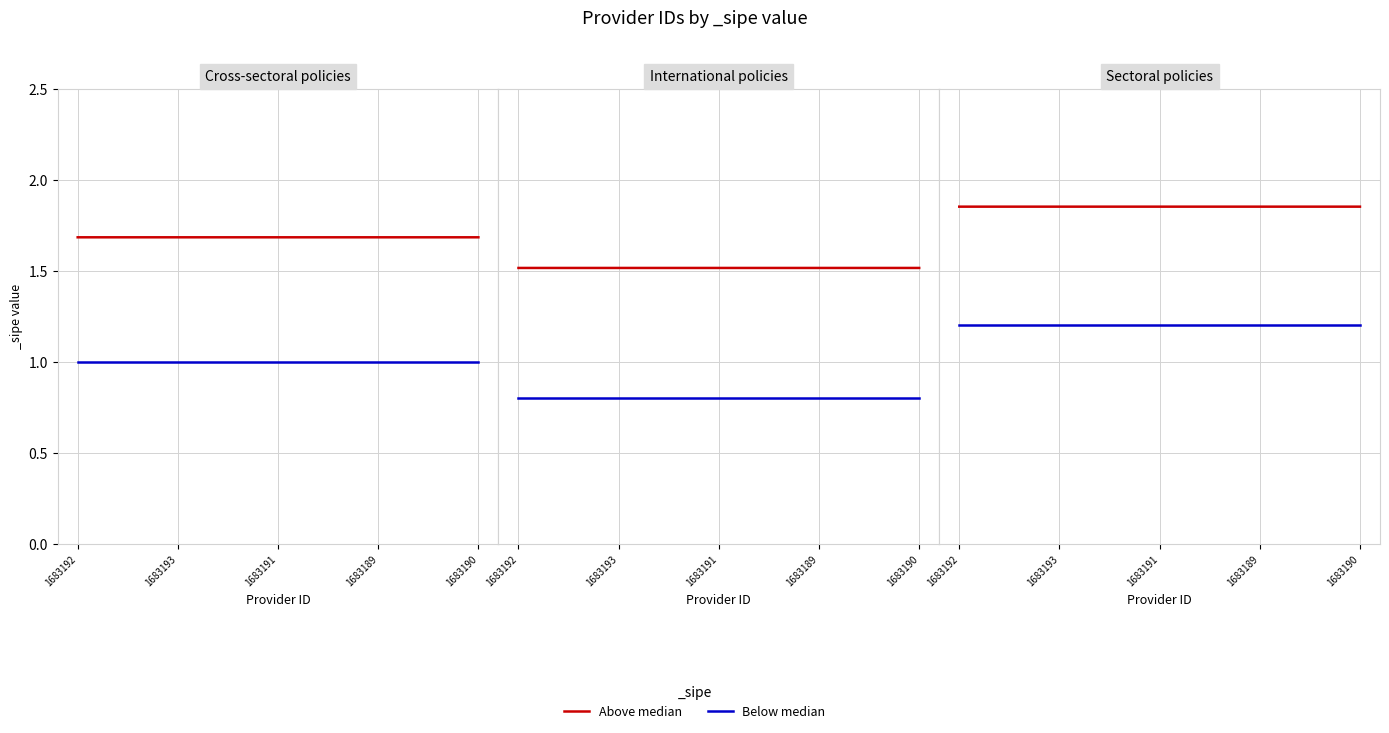

Where is Below median nearest to the value 1?

1683192